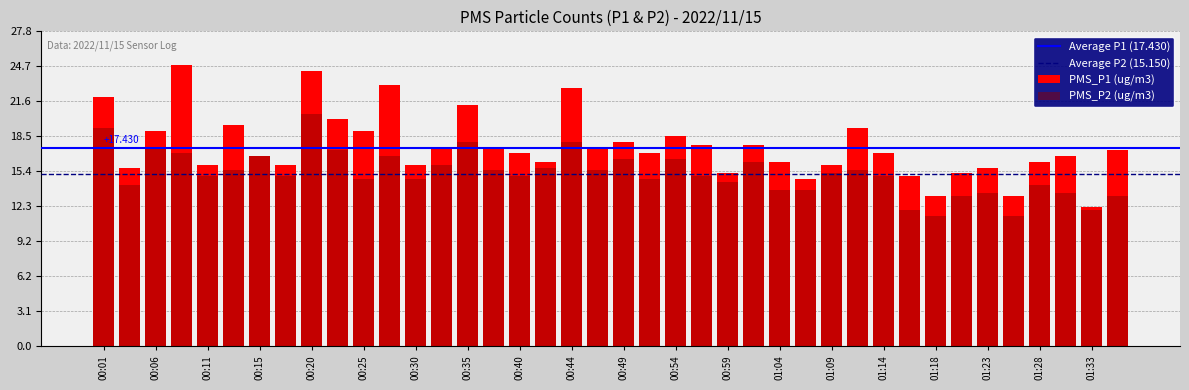

What is the maximum value for PMS_P1?

24.8